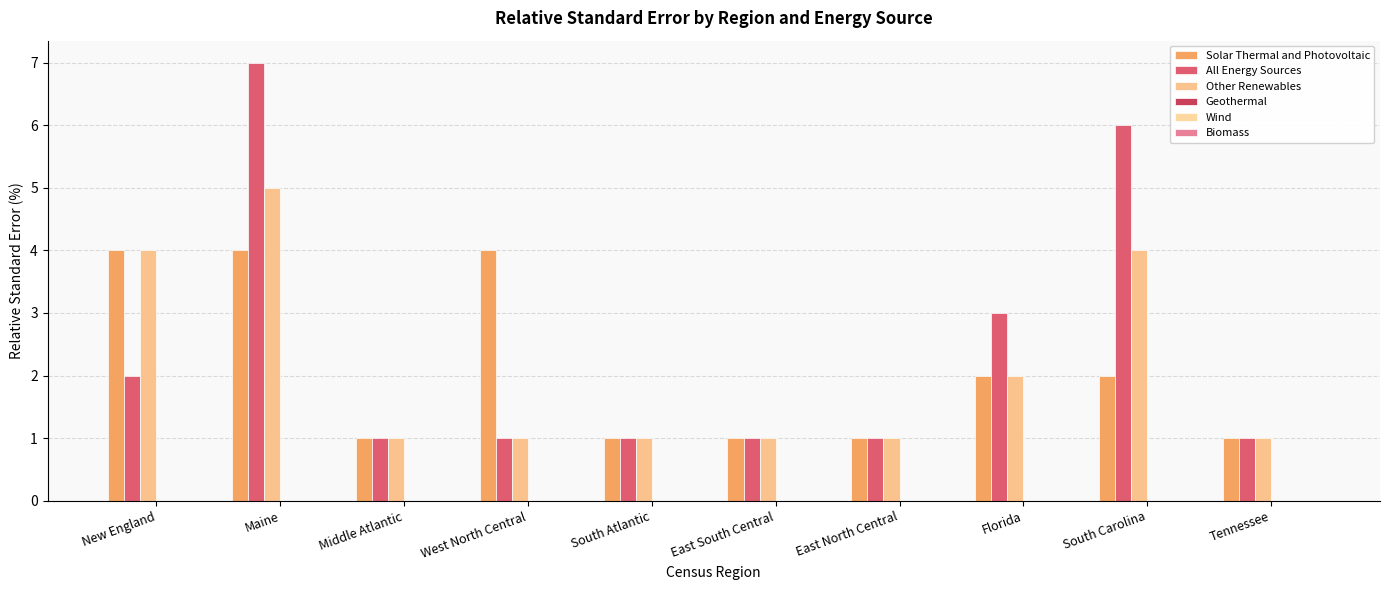

Which series has the largest range (max minus min)?

All Energy Sources